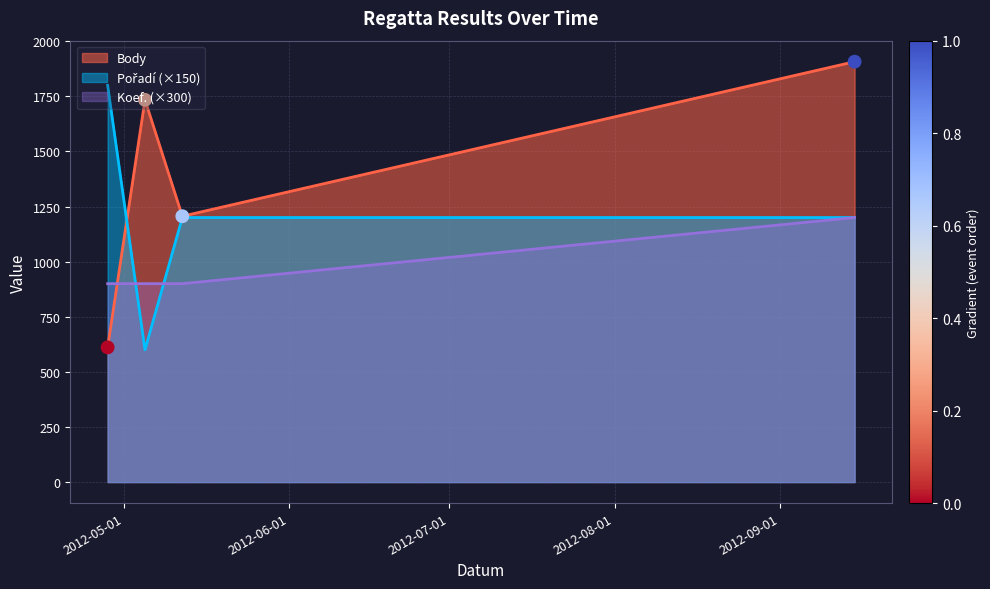

Which series has the largest total across all categories?

Body